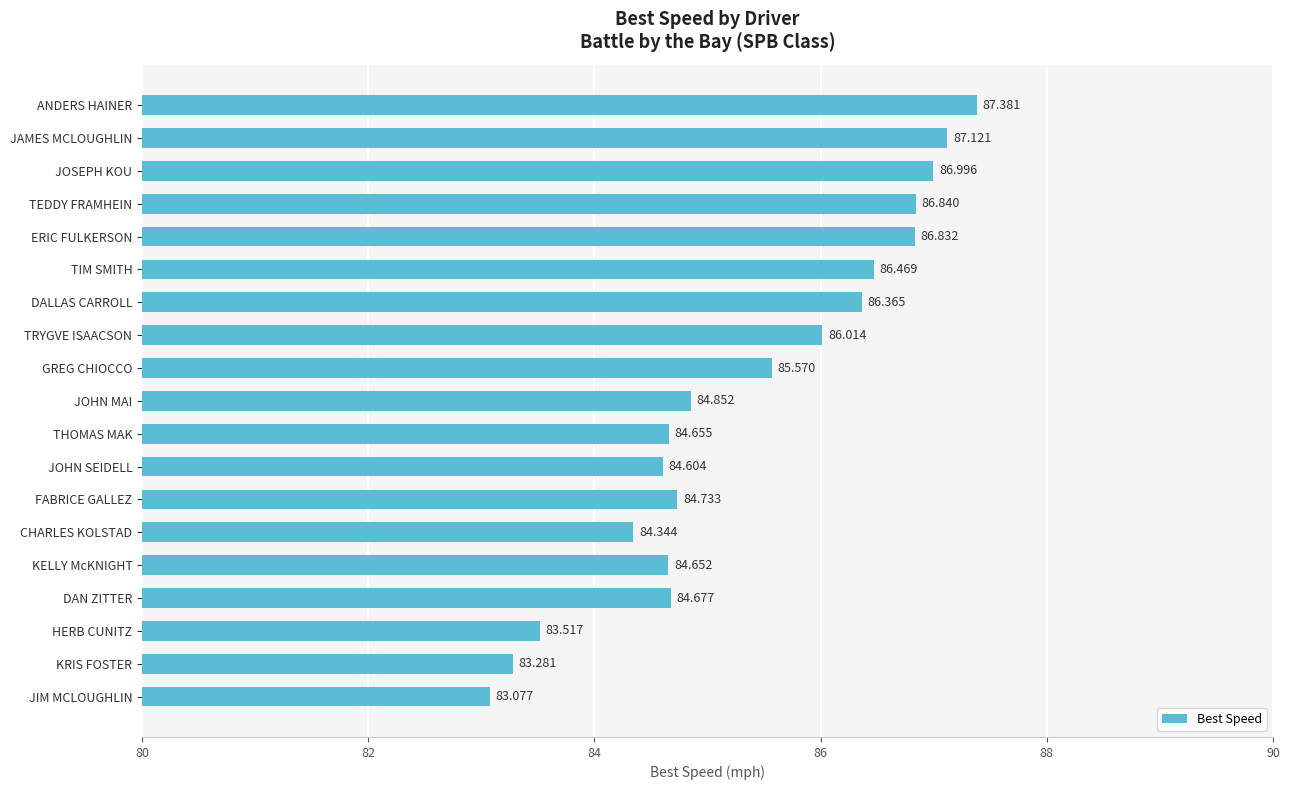

Does the chart contain stacked bars?

No